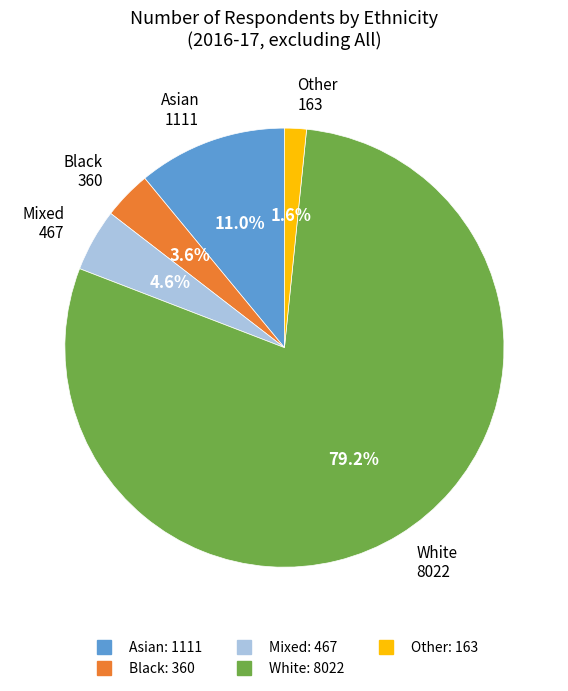

What is the total percentage of Other and Black?

5.2%